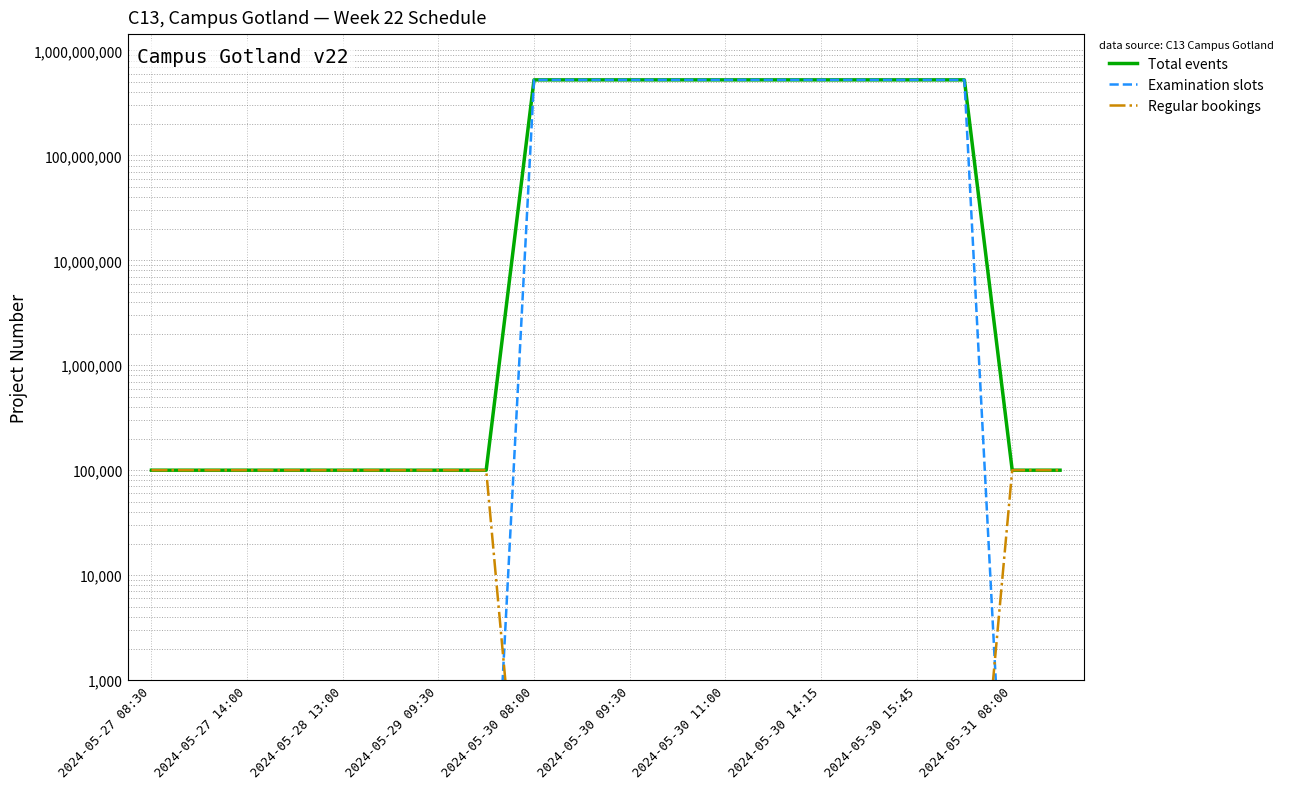

At which category is the sum across all series the highest?

2024-05-30 08:00